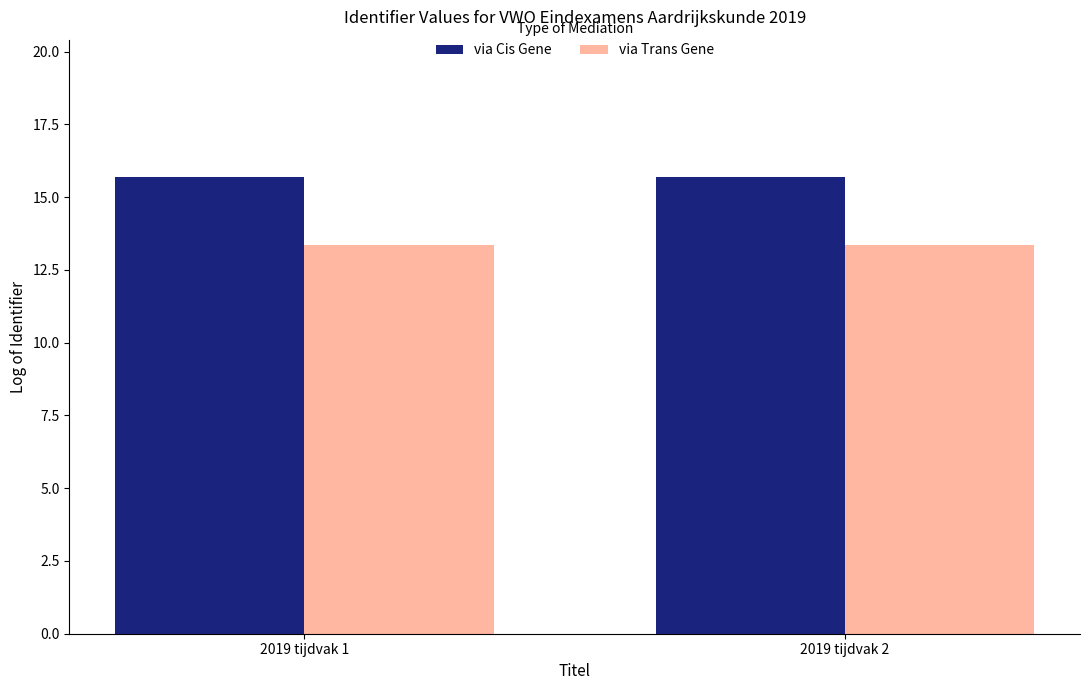

What is the total value across all series at 2019 tijdvak 1?

29.0